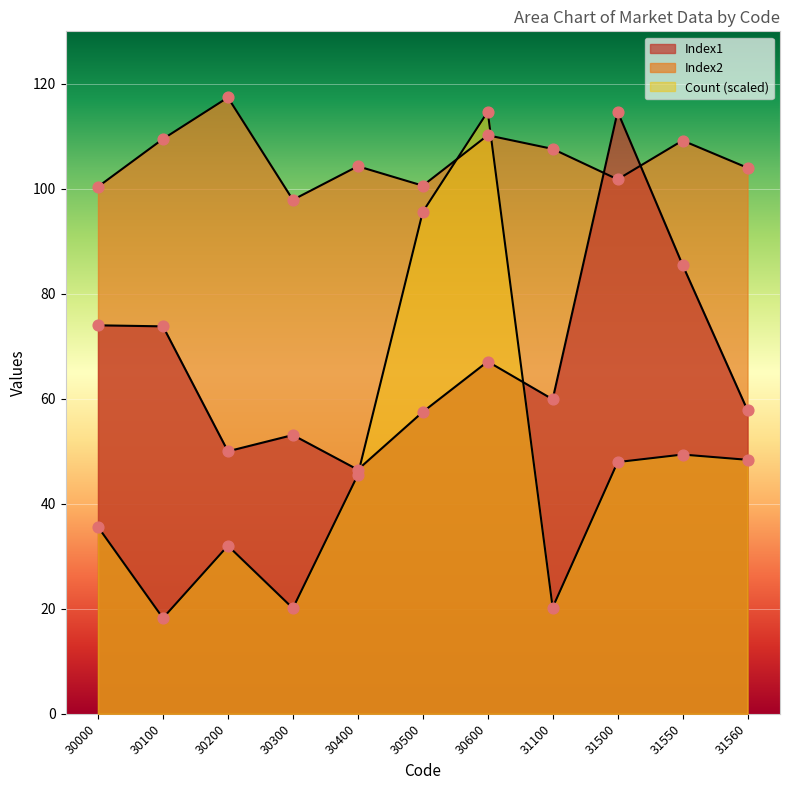

What are all the series names shown in the legend?

Count, Index1, Index2